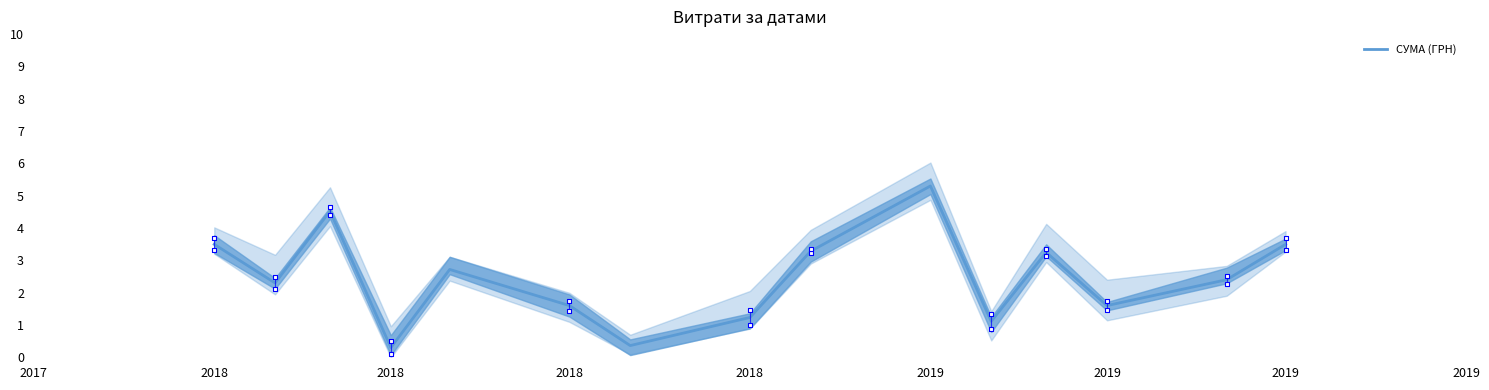

What is the change in value from 2018 to 2019?

-1.5